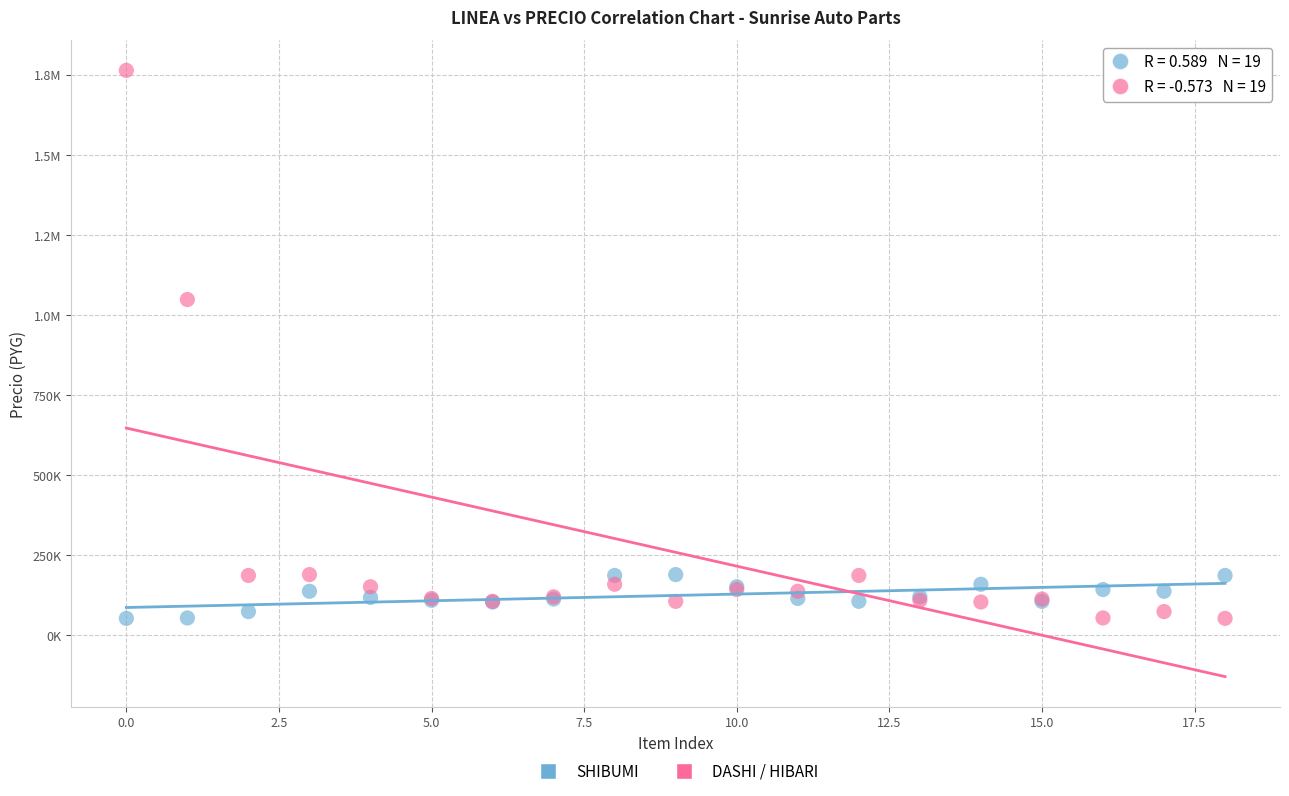

What are all the series names shown in the legend?

SHIBUMI, DASHI / HIBARI